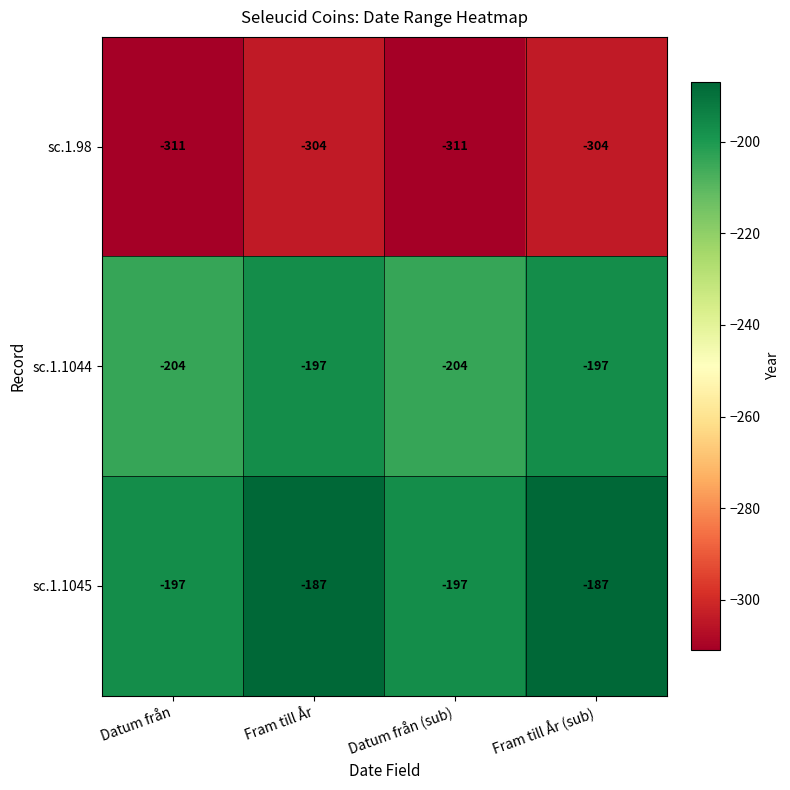

Reading left to right, list all the values displayed in this chart.

sc.1.98: Datum från=-311	Fram till År=-304	Datum från (sub)=-311	Fram till År (sub)=-304
sc.1.1044: Datum från=-204	Fram till År=-197	Datum från (sub)=-204	Fram till År (sub)=-197
sc.1.1045: Datum från=-197	Fram till År=-187	Datum från (sub)=-197	Fram till År (sub)=-187